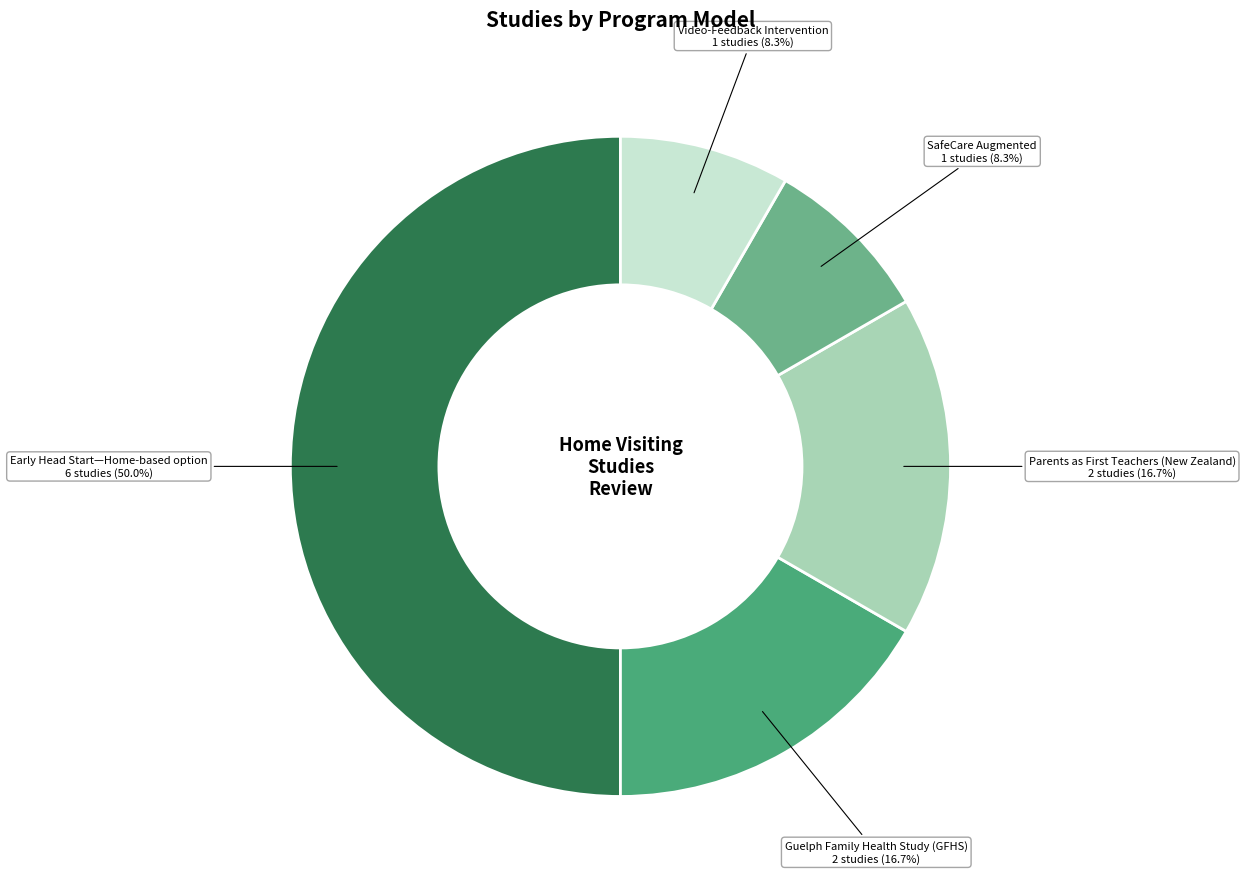

How many slices are in this pie chart?

5